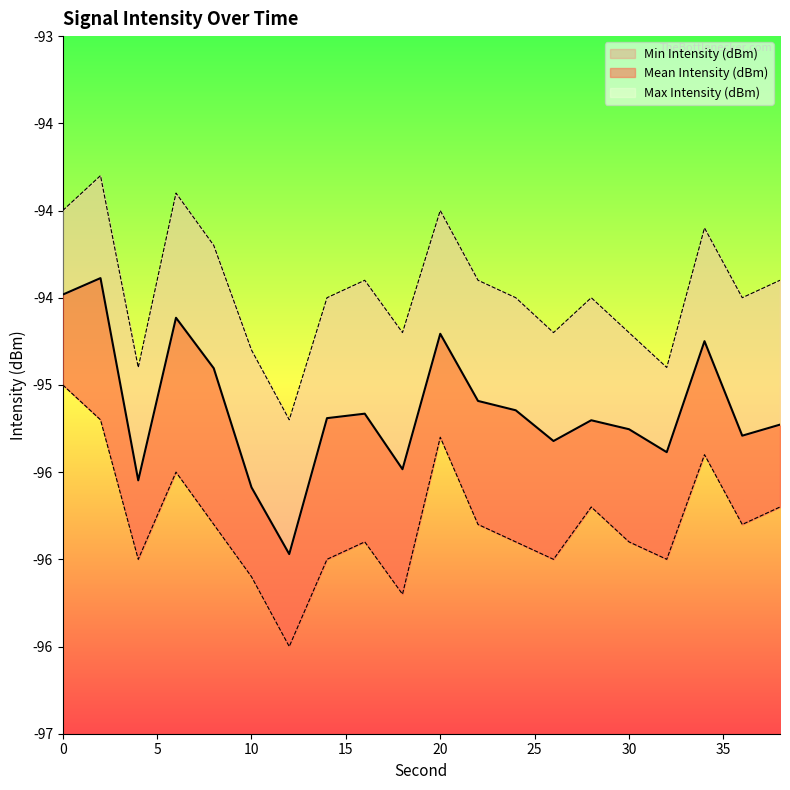

Which series has the largest range (max minus min)?

Mean Intensity (dBm)